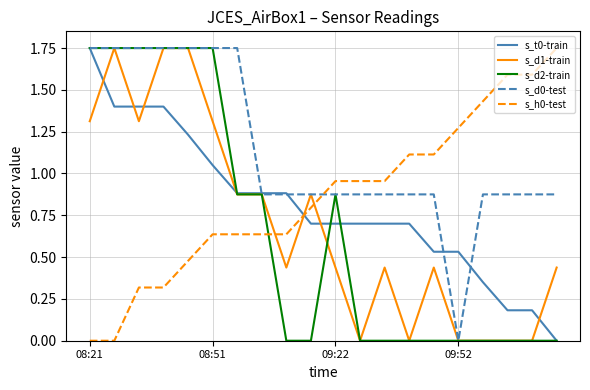

Which series has the largest total across all categories?

s_d0-test